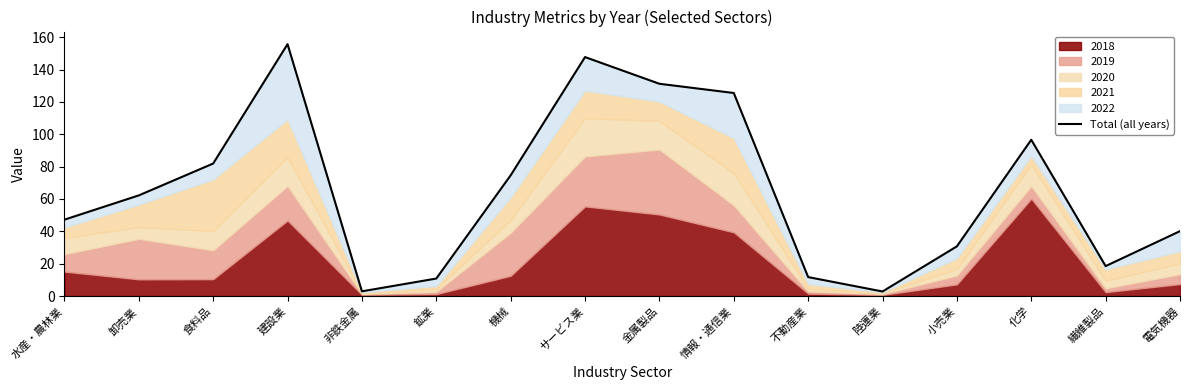

Reading left to right, what are all the values shown in this chart?

47.2	62.2	81.9	155.7	2.9	10.8	74.6	147.7	131.2	125.5	11.7	2.8	30.7	96.6	18.5	40.1